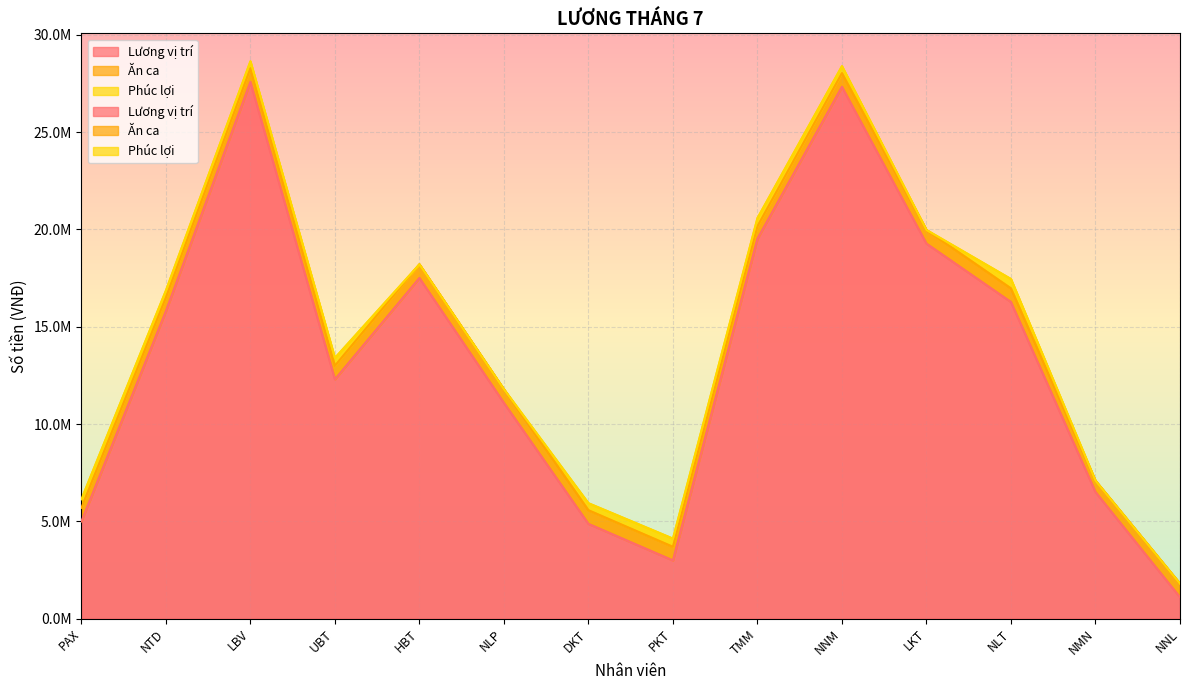

Is the value of Lương vị trí at PKT greater than the value of Ăn ca at TMM?

Yes